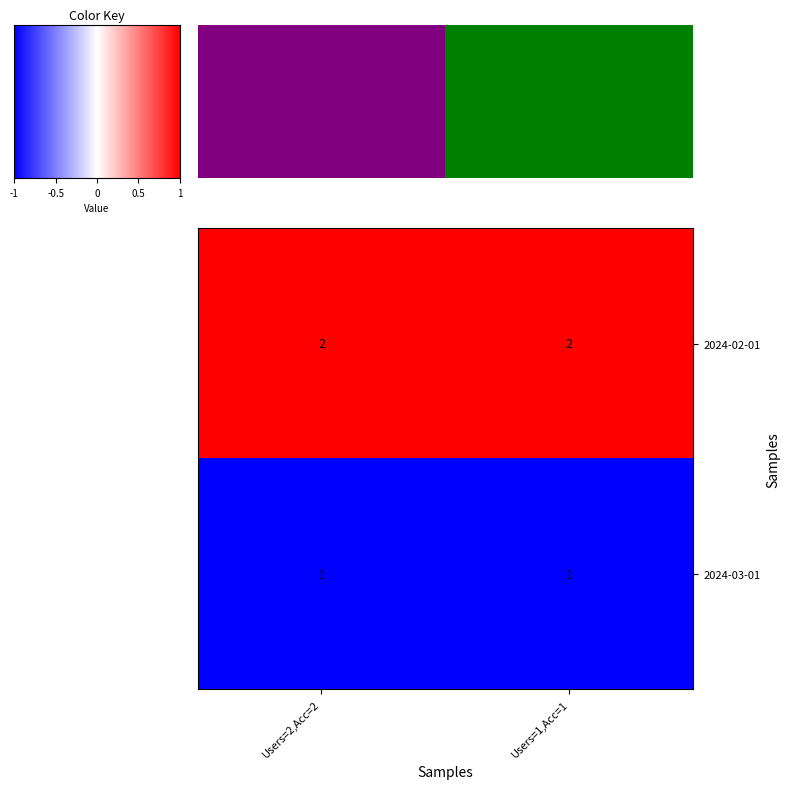

Reading left to right, what are all the values shown in this chart?

2024-02-01: Users=2,Acc=2=2	Users=1,Acc=1=2
2024-03-01: Users=2,Acc=2=1	Users=1,Acc=1=1